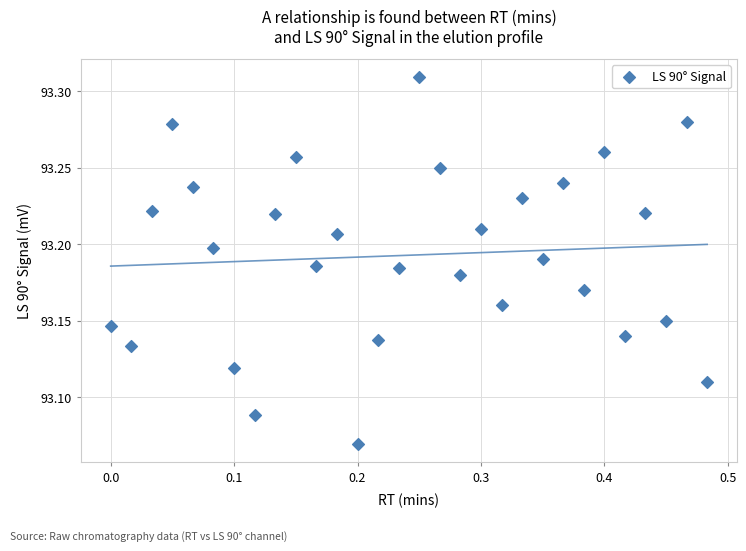

What is the range of X values (max minus min)?

0.5